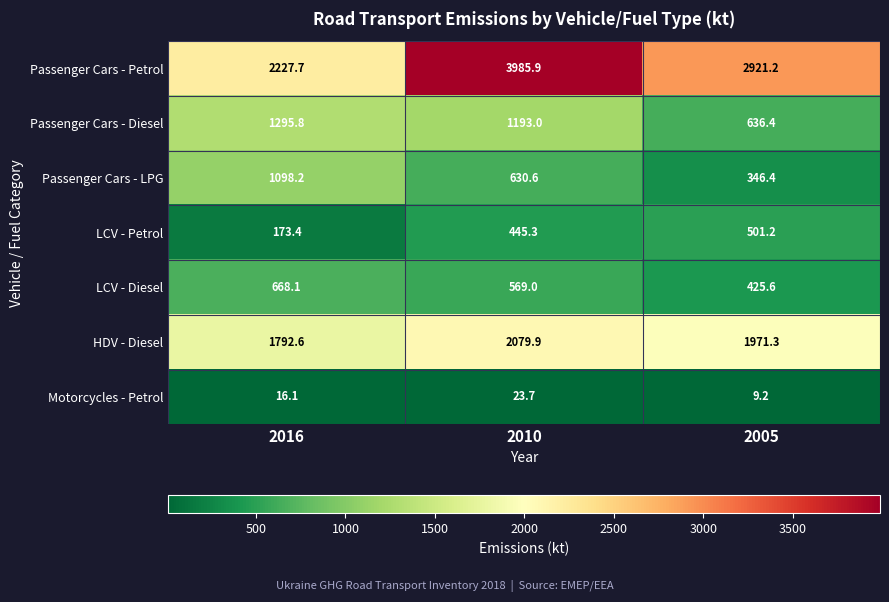

What is the total value across all series at 2016?

7271.9